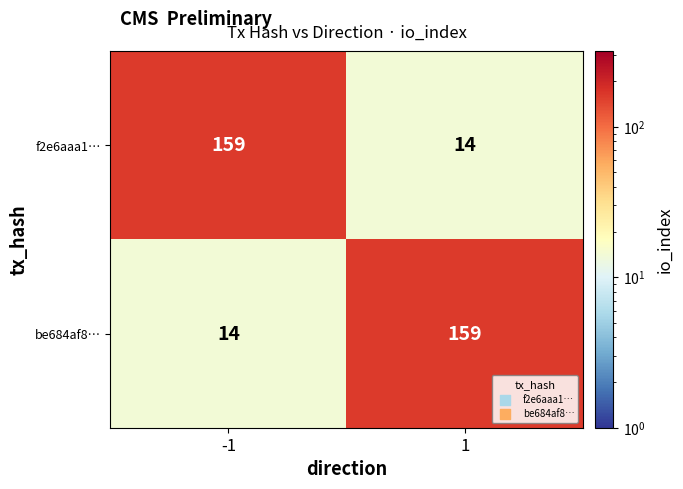

What is the highest value of the be684af8… series?

159